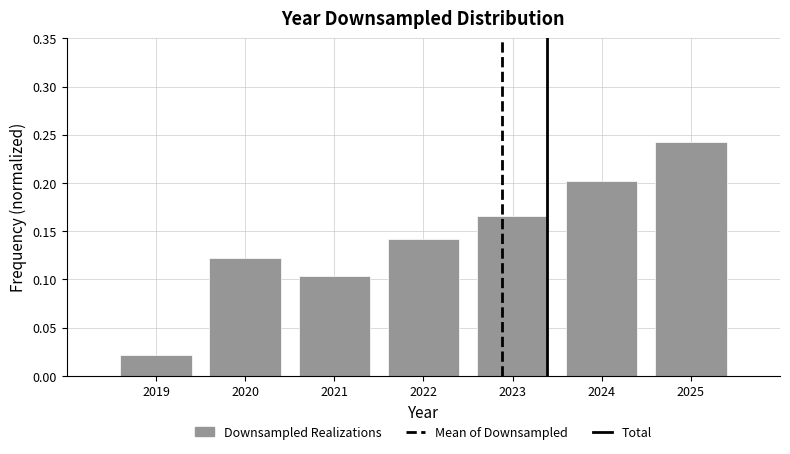

Which has a higher value, 2021 or 2020?

2020